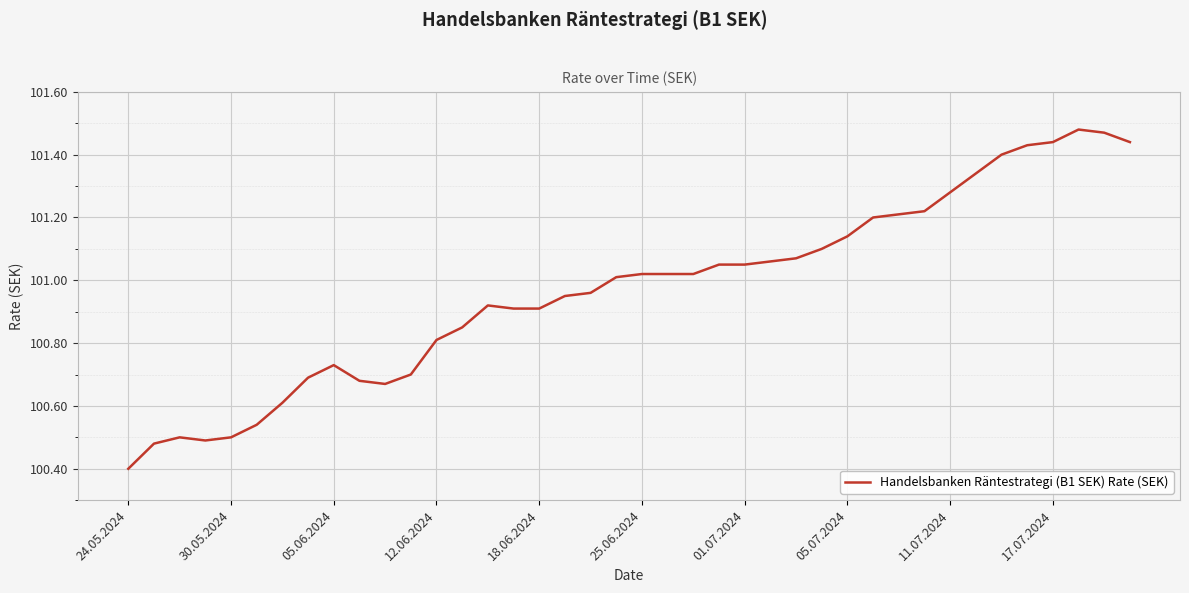

What is the difference between the maximum and minimum values?

1.1